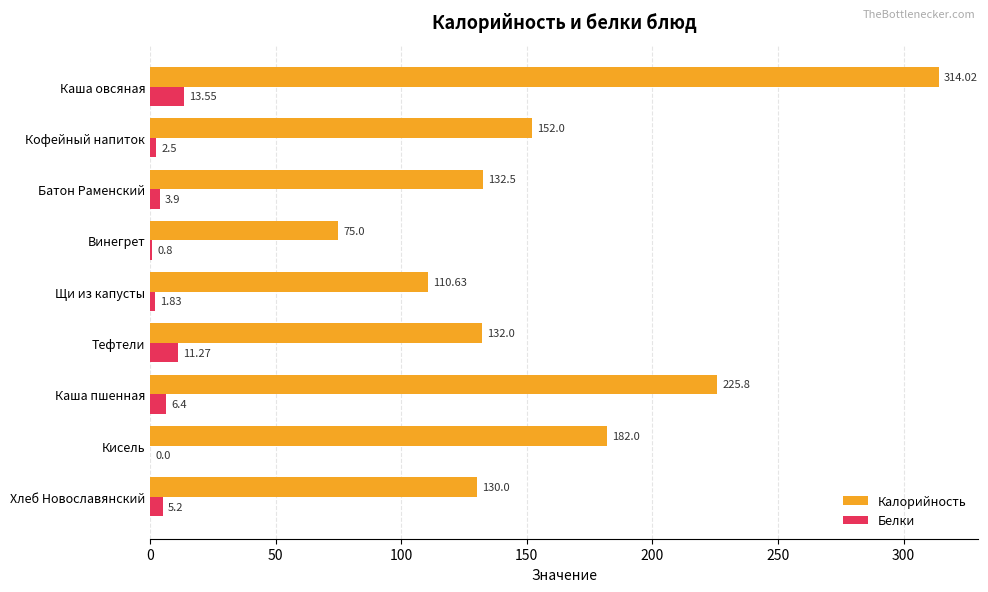

What are all the series names shown in the legend?

Калорийность, Белки